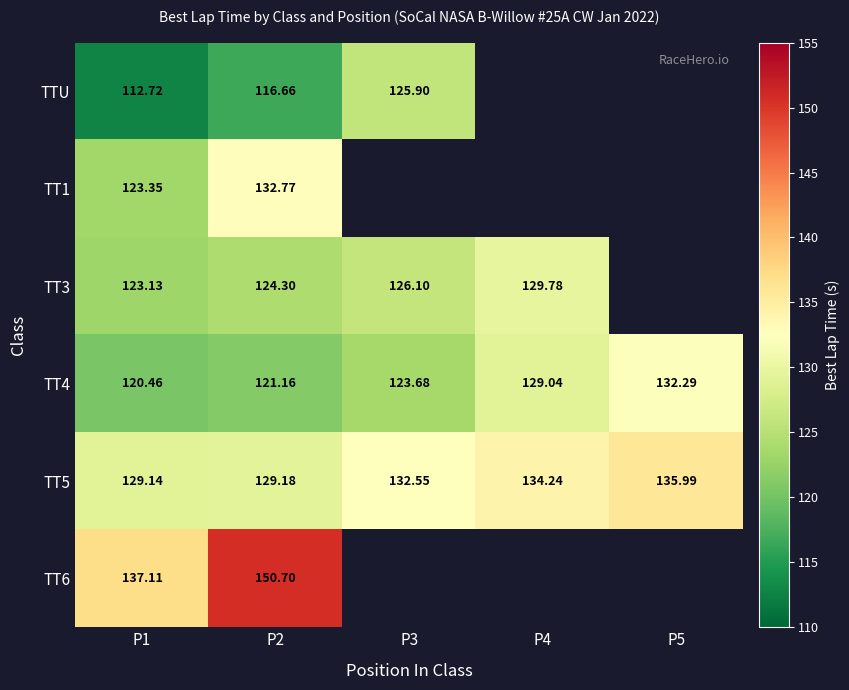

How many values in the TT3 series are below 126?

2